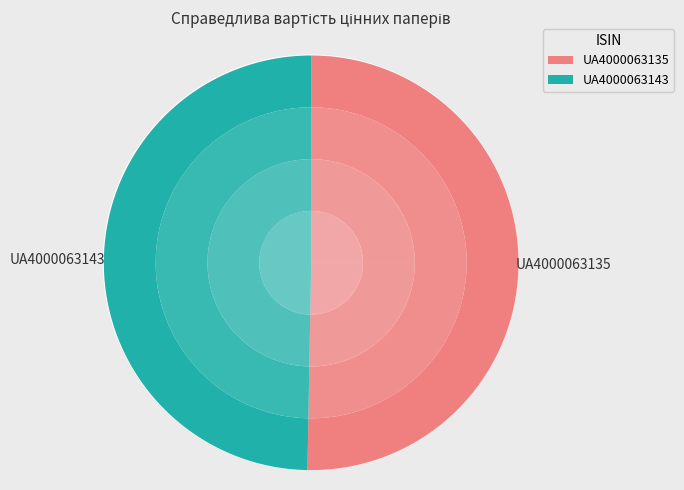

What is the change in value from UA4000063135 to UA4000063143?

-11.8